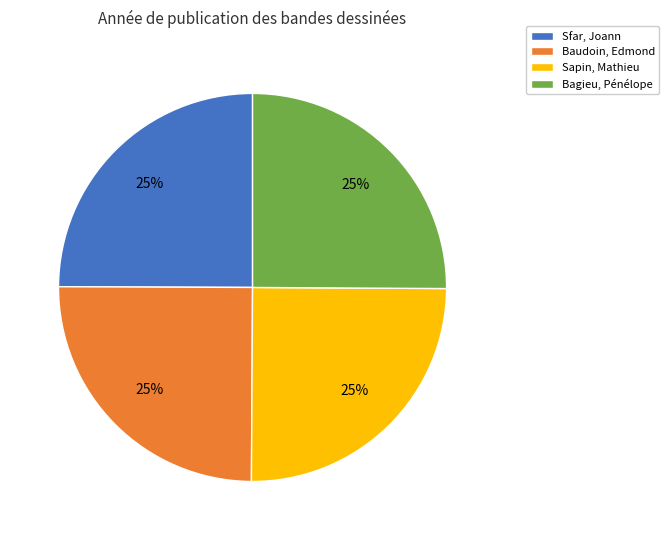

What percentage is the Sapin, Mathieu slice, to the nearest percent?

25%